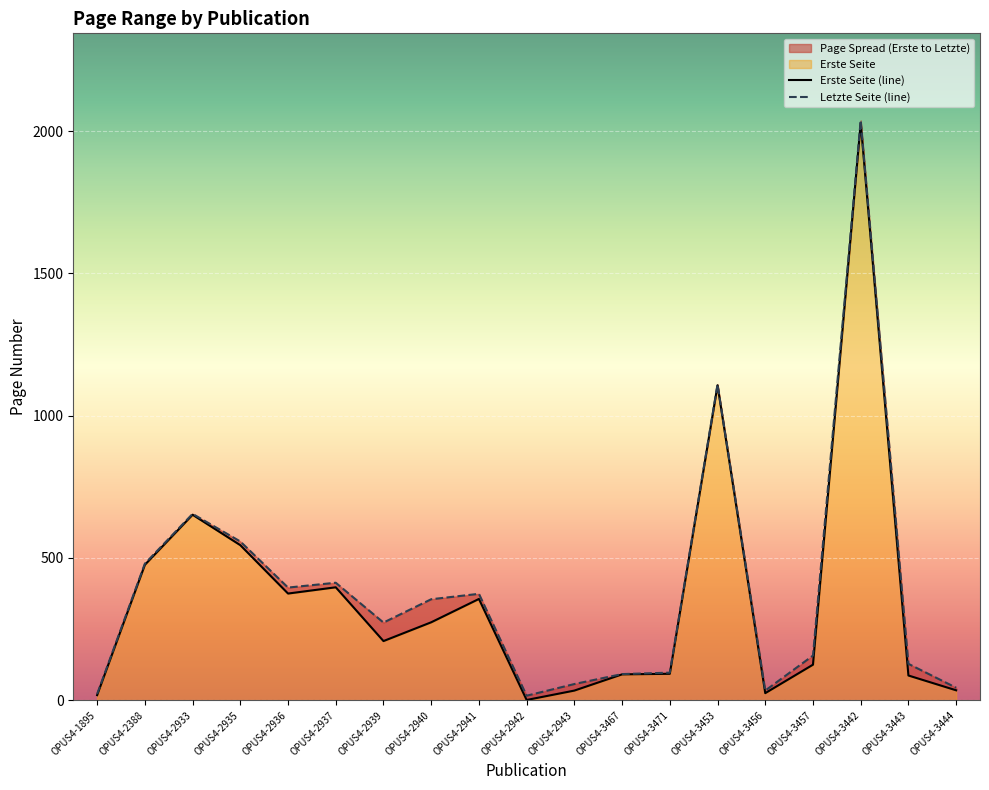

List the series in order of their peak value, lowest first.

Erste Seite, Letzte Seite